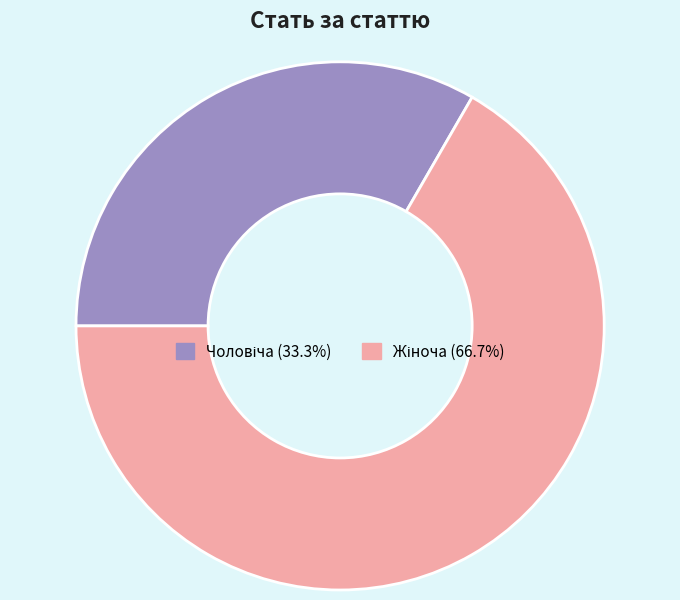

Count the number of slices in the pie.

2